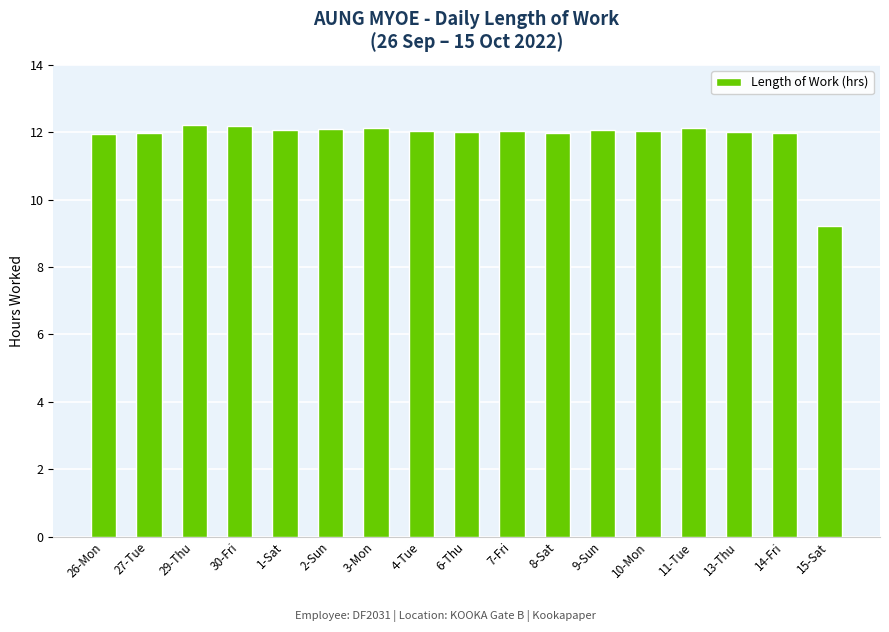

What is the ratio of the value at 30-Fri to the value at 14-Fri?

1.0